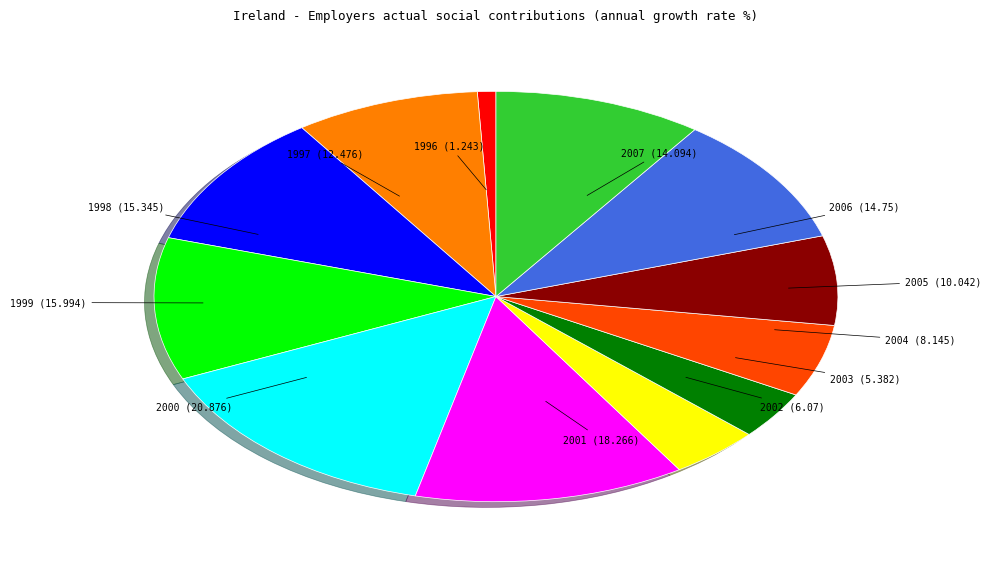

Is there any slice that represents more than half of the pie?

No